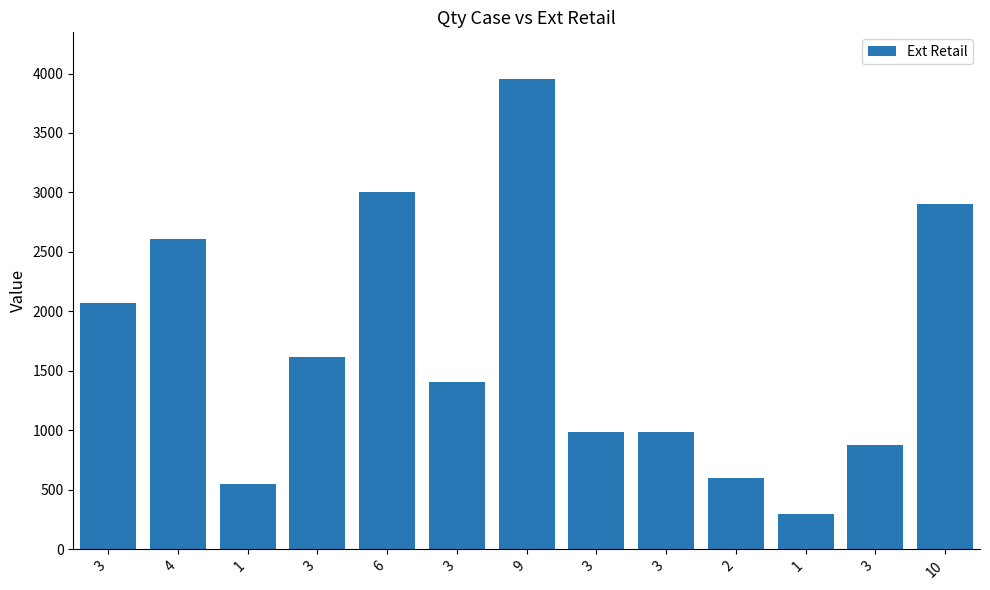

What is the difference between the maximum and minimum values?

3651.0